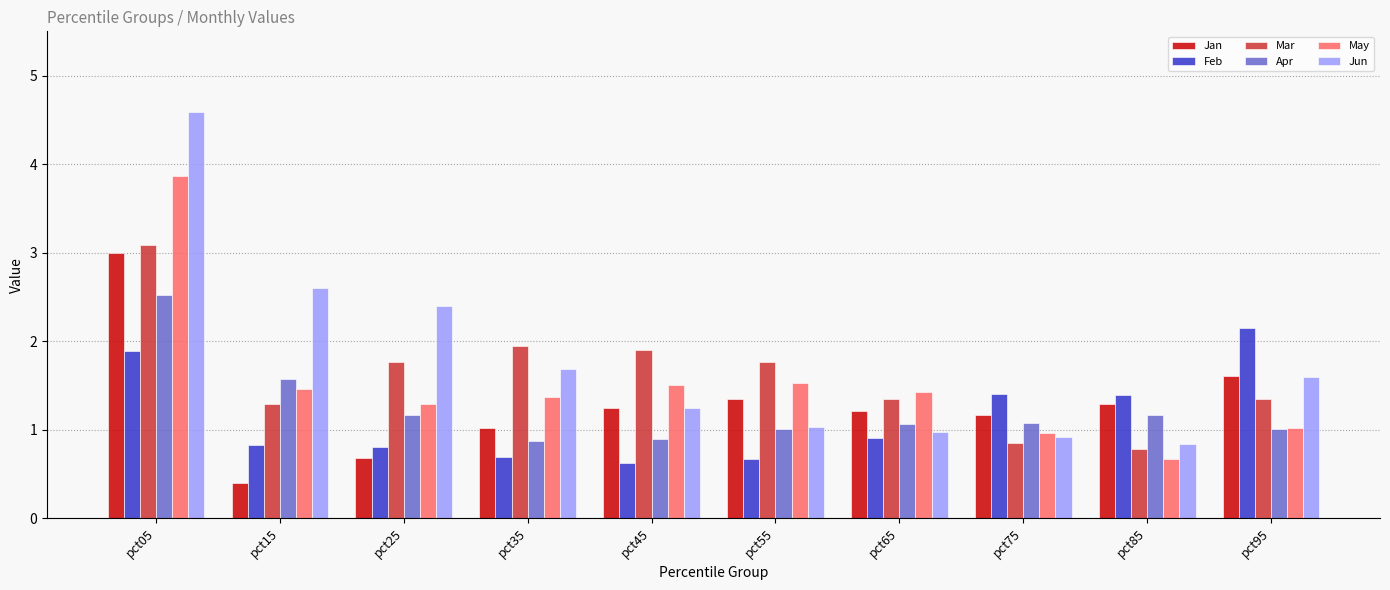

Which series has the widest spread of values?

Jun